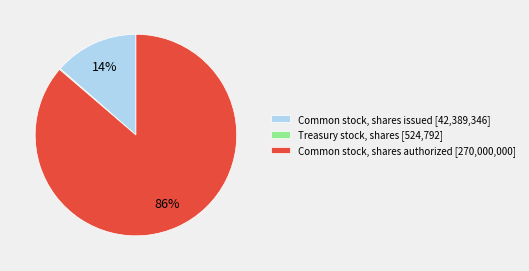

True or false: Common stock, shares issued [42,389,346] accounts for 8% of the total.

False